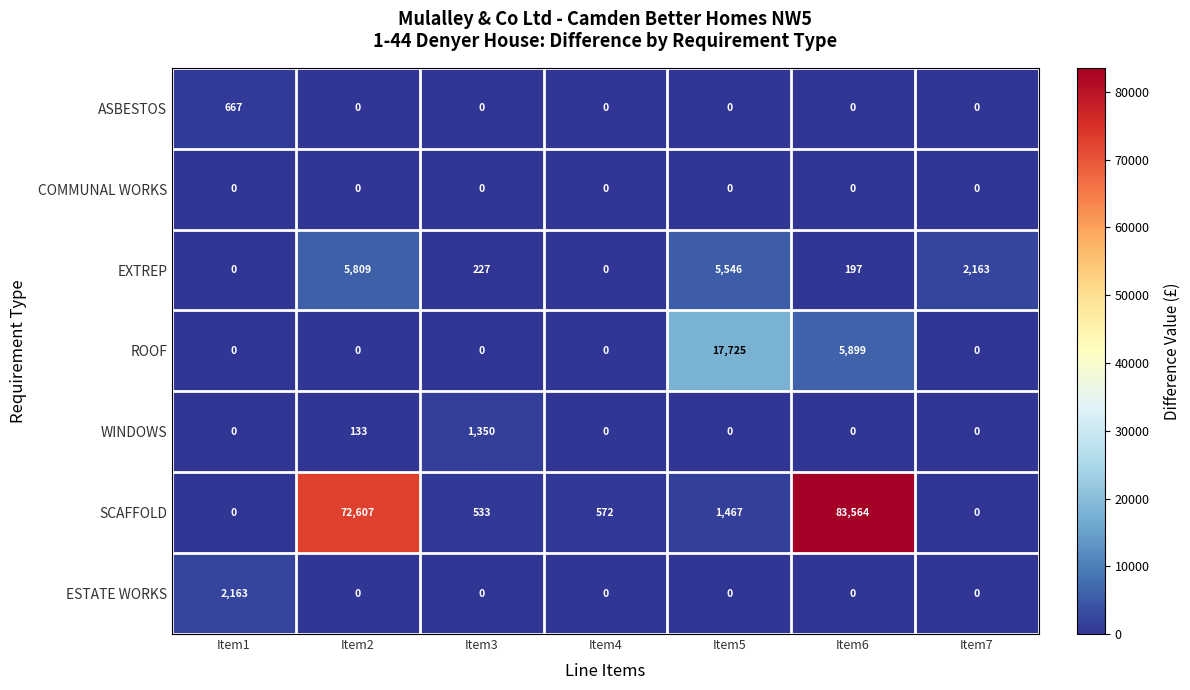

At how many categories does at least one series exceed 27039?

2